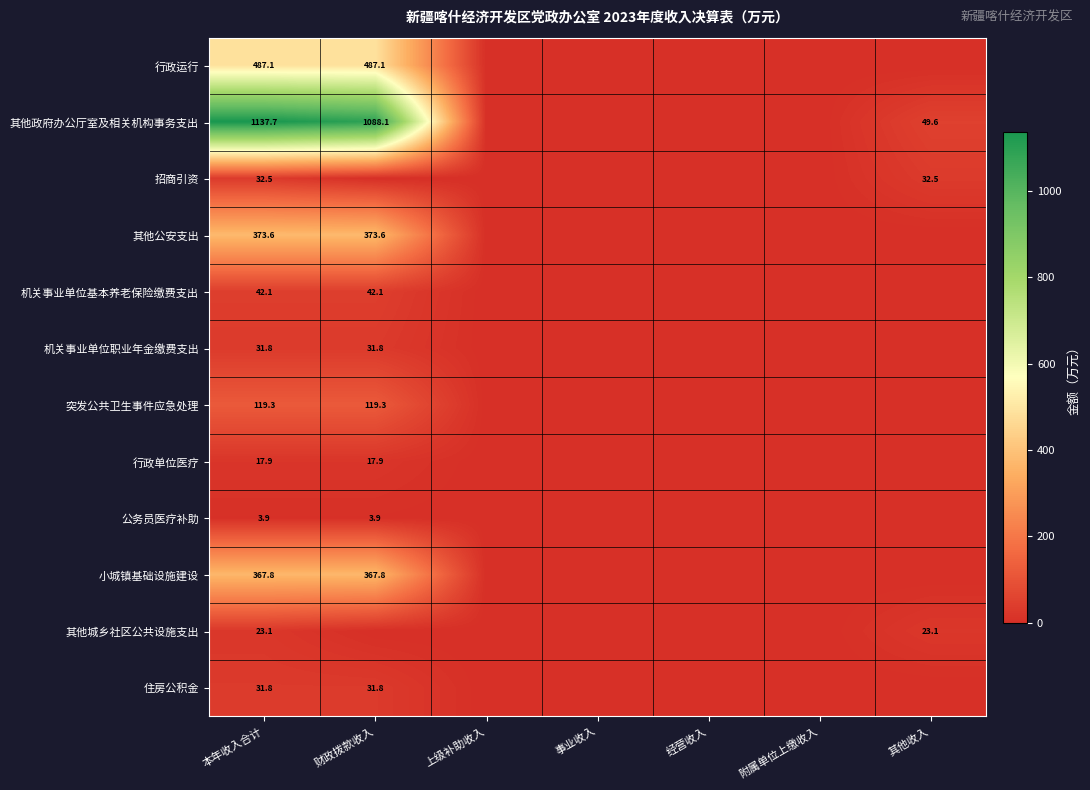

The 行政单位医疗 series shows 17.9 at 本年收入合计. True or false?

True